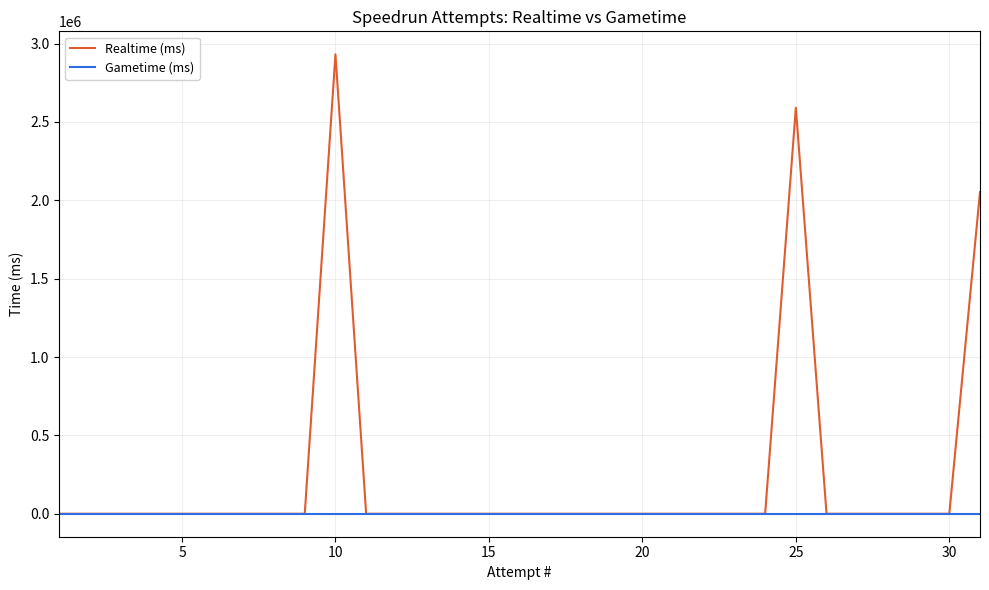

Rank the series by their maximum value, from lowest to highest.

Gametime (ms), Realtime (ms)